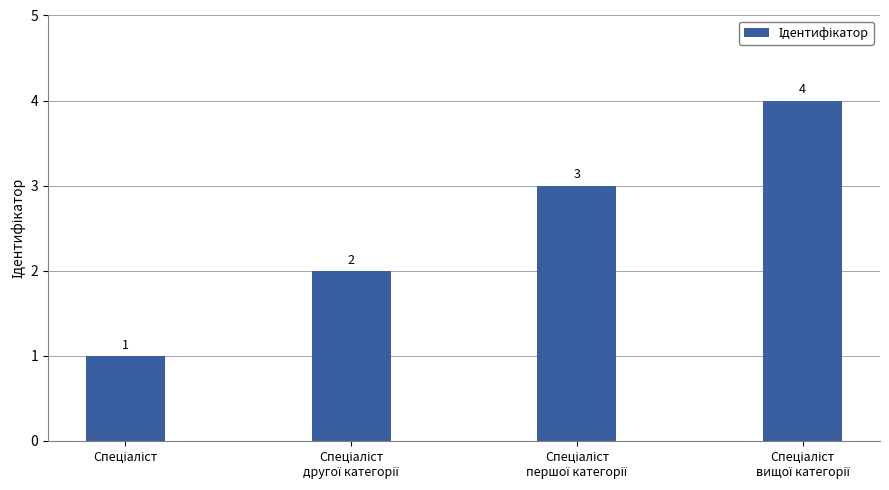

What is the greatest value displayed?

4